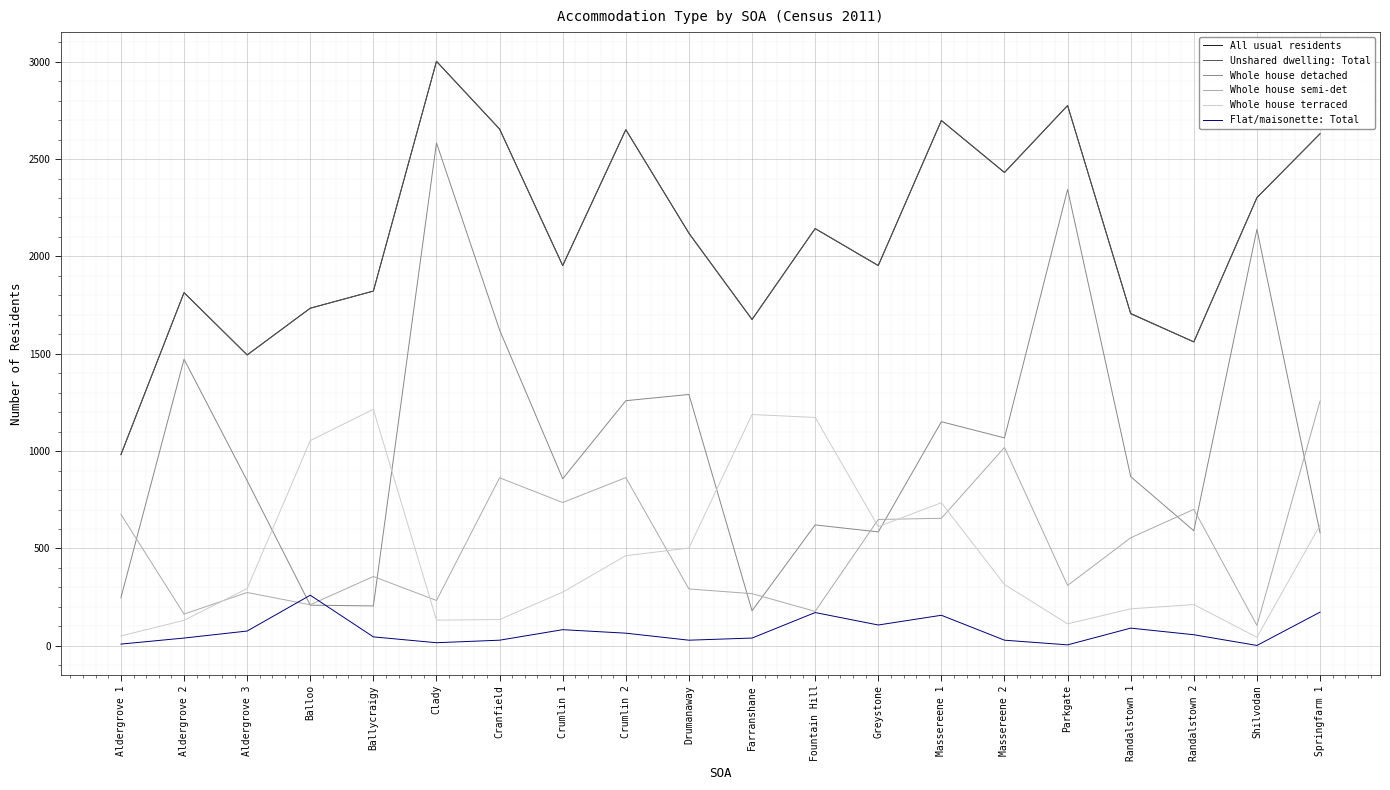

What is the difference between the highest and lowest values at Greystone?

1846